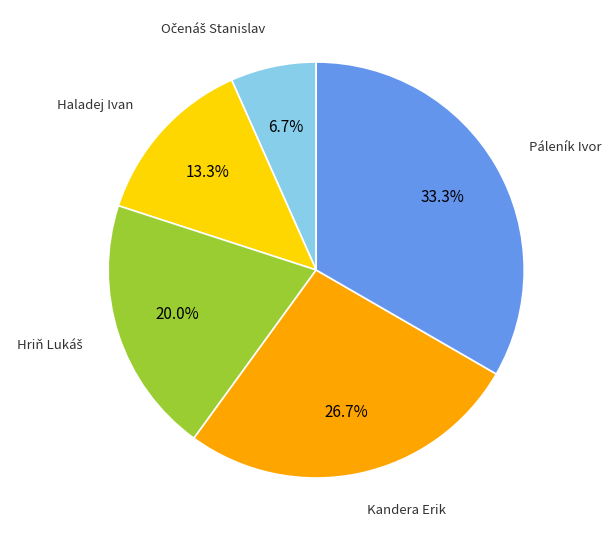

Approximately how many times larger is the value at Páleník Ivor compared to Haladej Ivan?

2.5